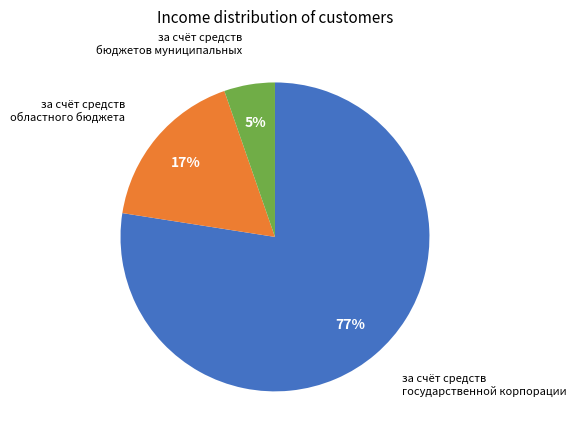

Rank the categories by value from lowest to highest.

за счёт средств бюджетов муниципальных, за счёт средств областного бюджета, за счёт средств государственной корпорации